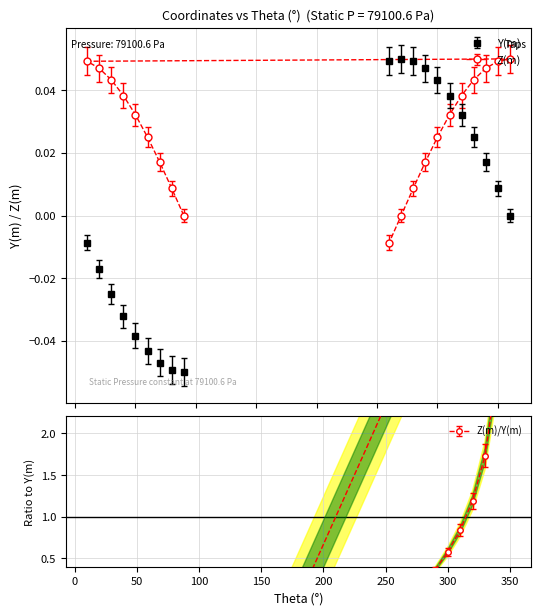

What are all the series names shown in the legend?

Y(m), Z(m)